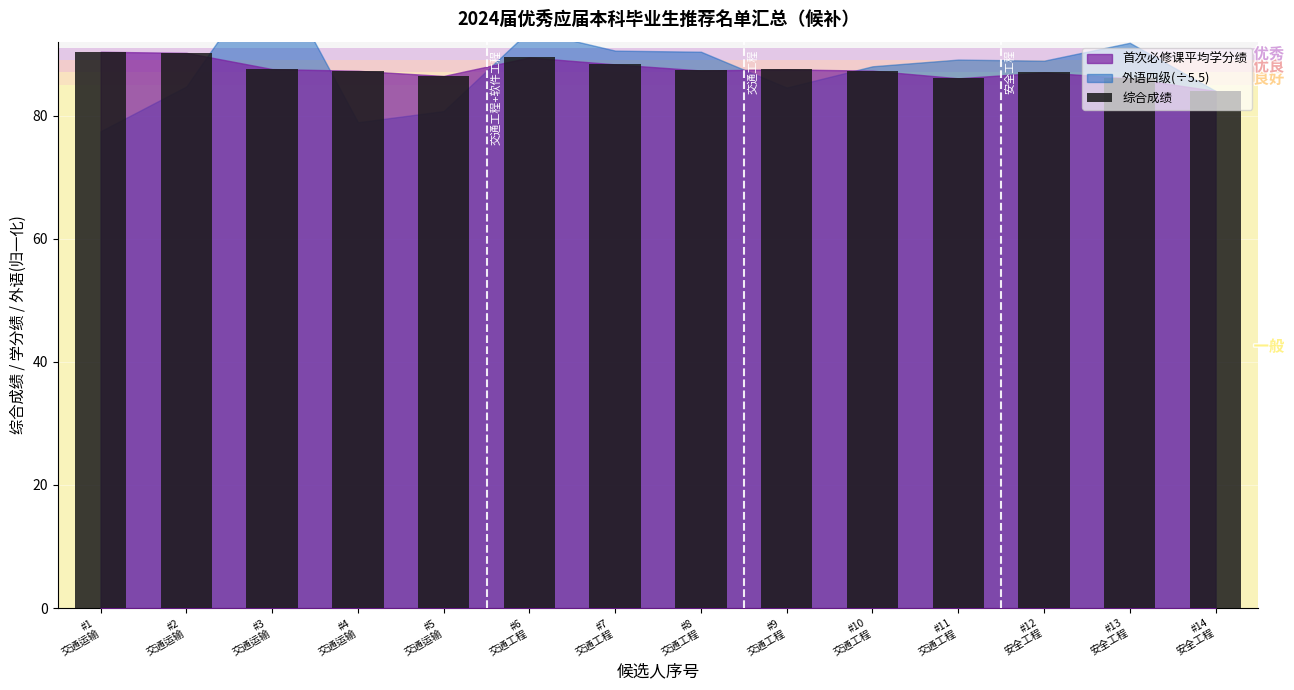

Between #11
交通工程 and #1
交通运输, which is larger?

#1
交通运输